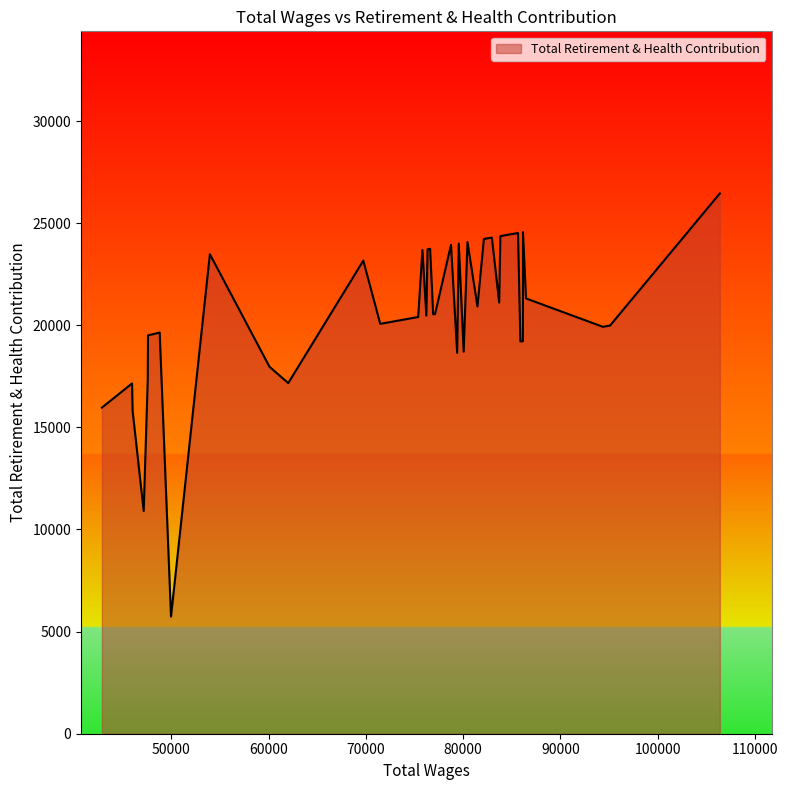

Count the number of data series in this chart.

1